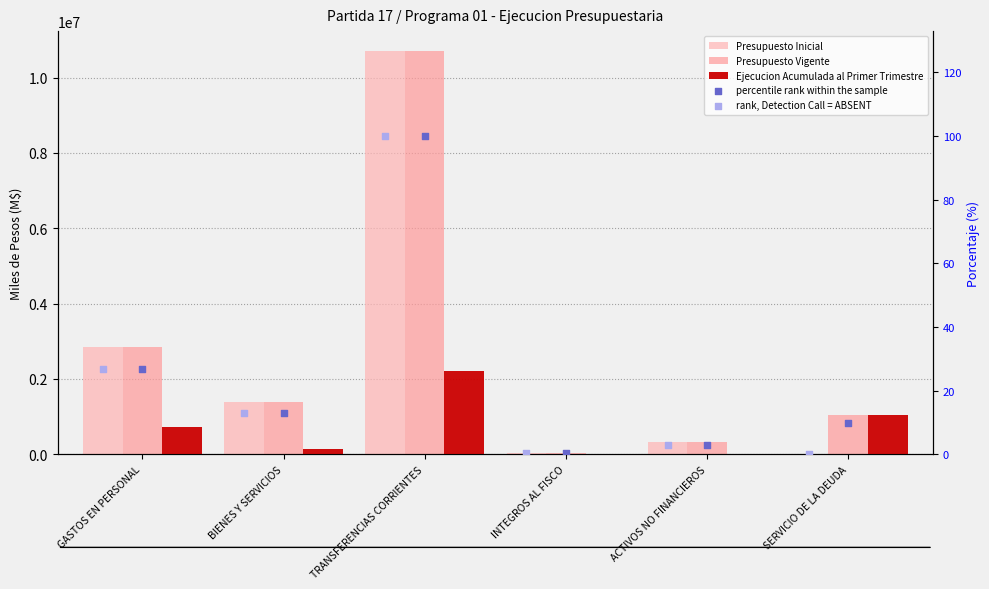

At which category is the sum across all series the highest?

TRANSFERENCIAS CORRIENTES